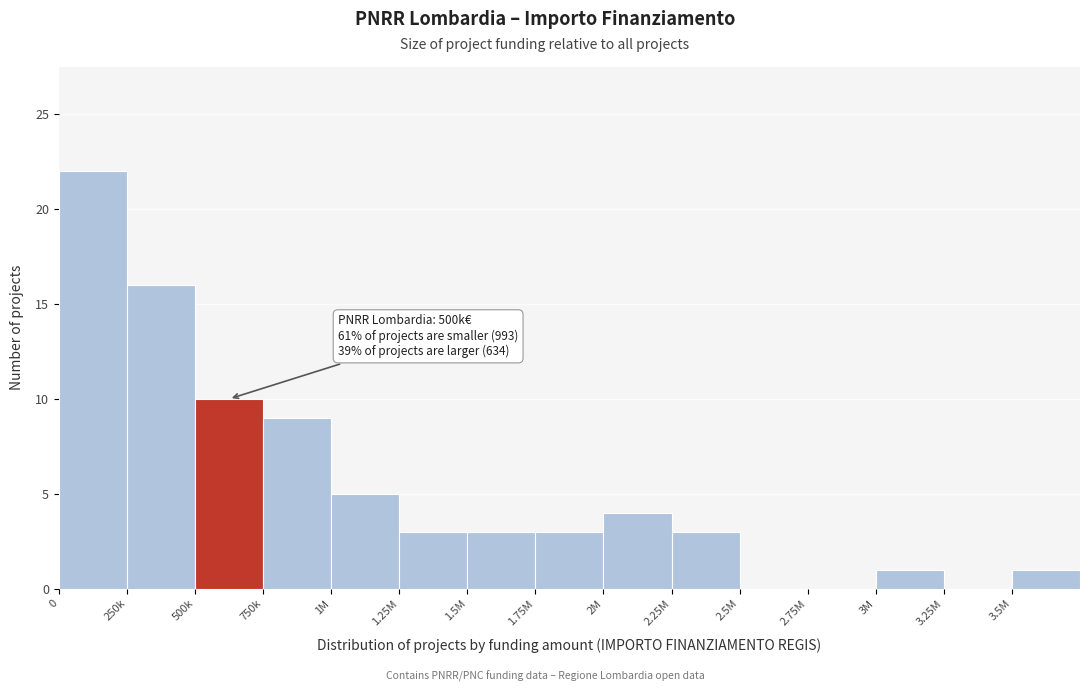

Reading right to left, list all the values displayed in this chart.

3.5M=1	3.25M=0	3M=1	2.75M=0	2.5M=0	2.25M=3	2M=4	1.75M=3	1.5M=3	1.25M=3	1M=5	750k=9	500k=10	250k=16	0=22